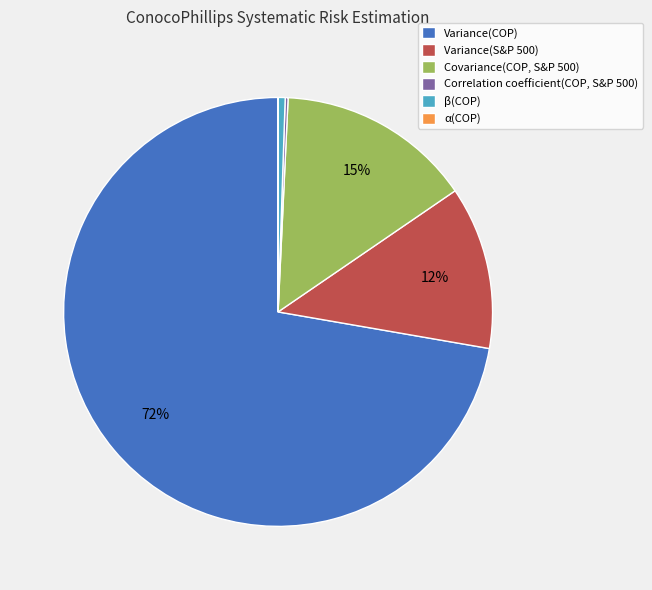

Which category has the biggest portion of the pie?

Variance(COP)